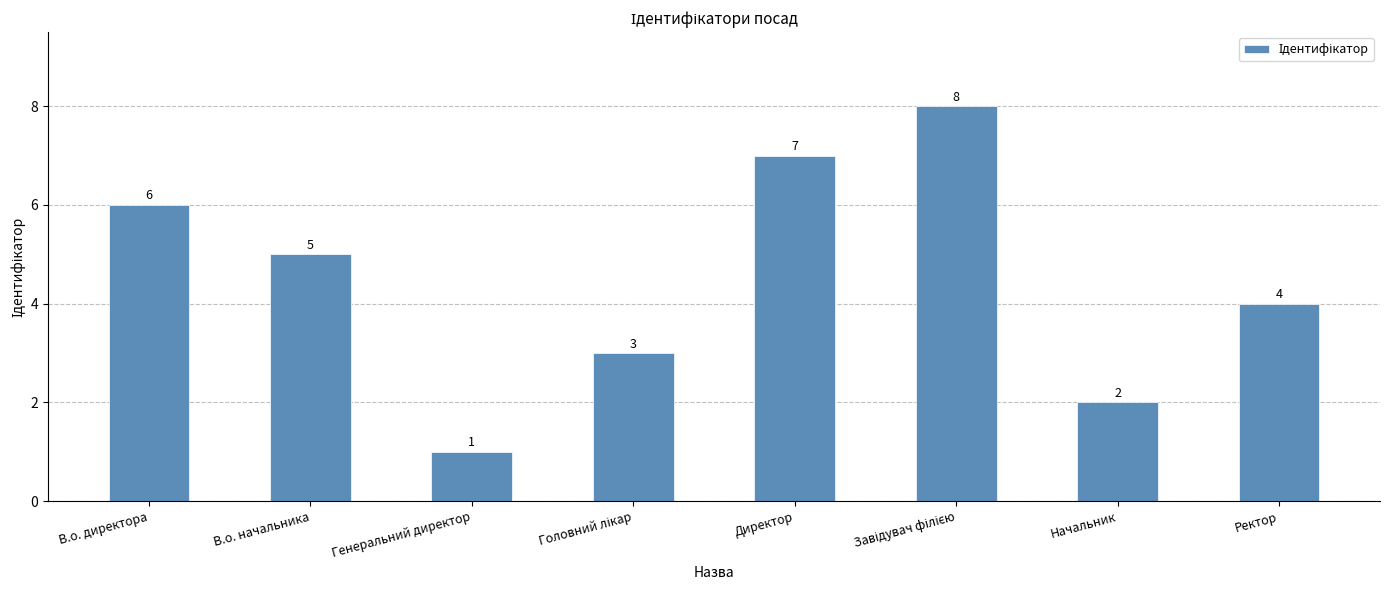

Count the number of data series in this chart.

1